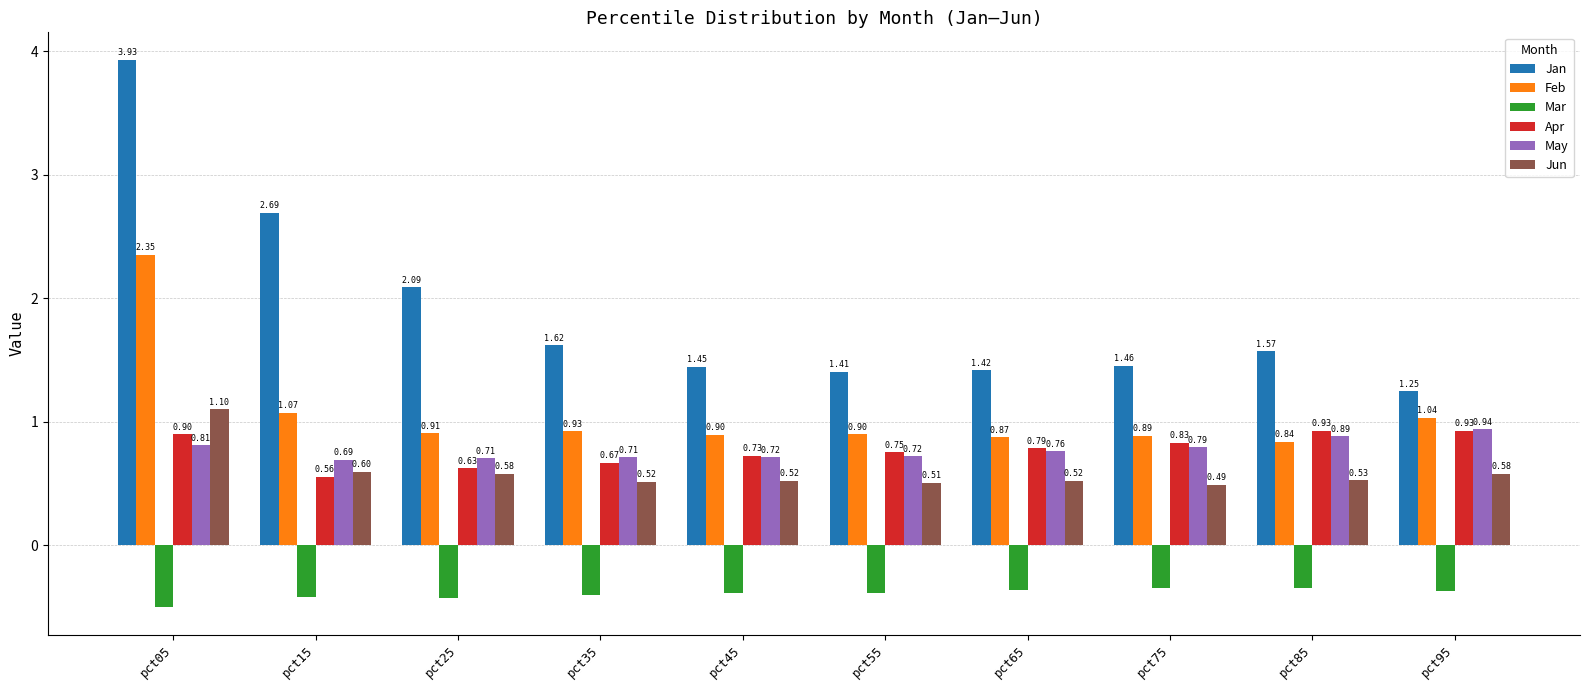

At which category is the sum across all series the highest?

pct05